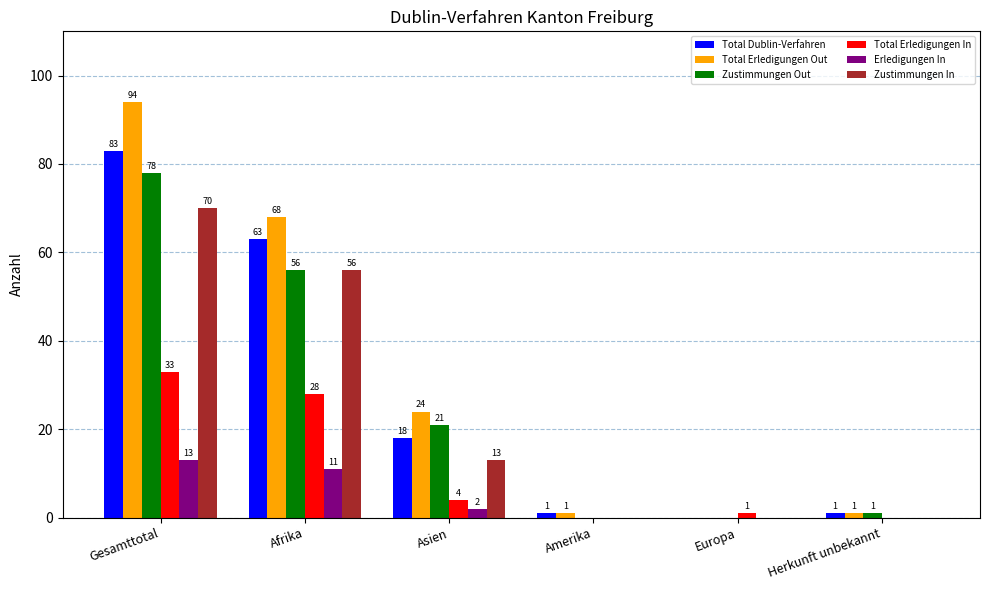

What is the sum of the Total Erledigungen In values at Amerika and Afrika?

28